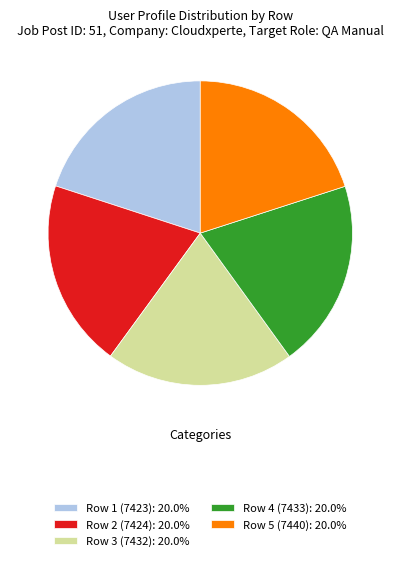

Is there any slice that represents more than half of the pie?

No